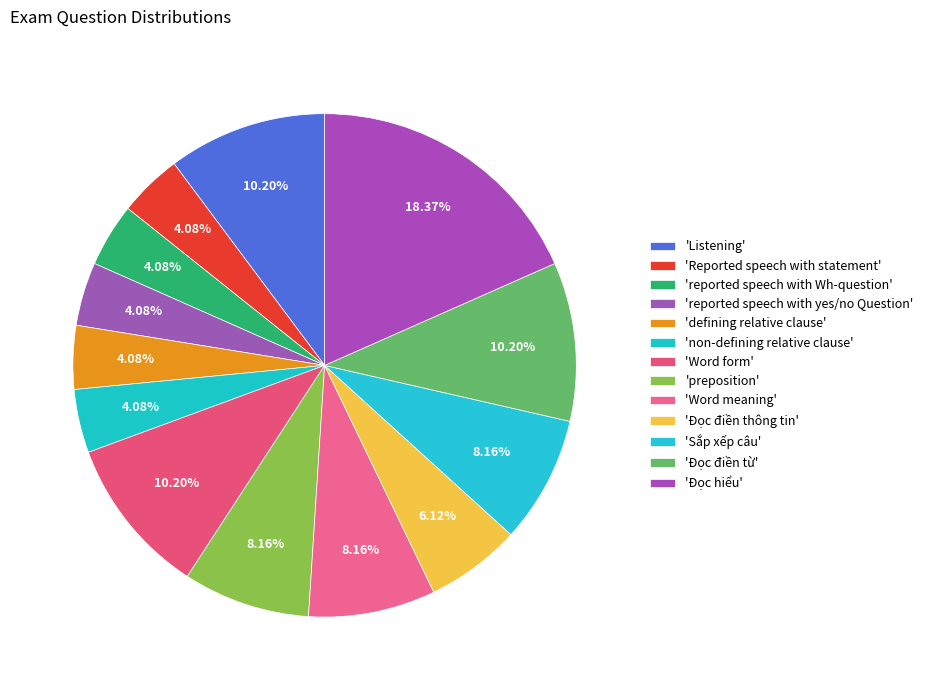

Does any single category account for the majority?

No